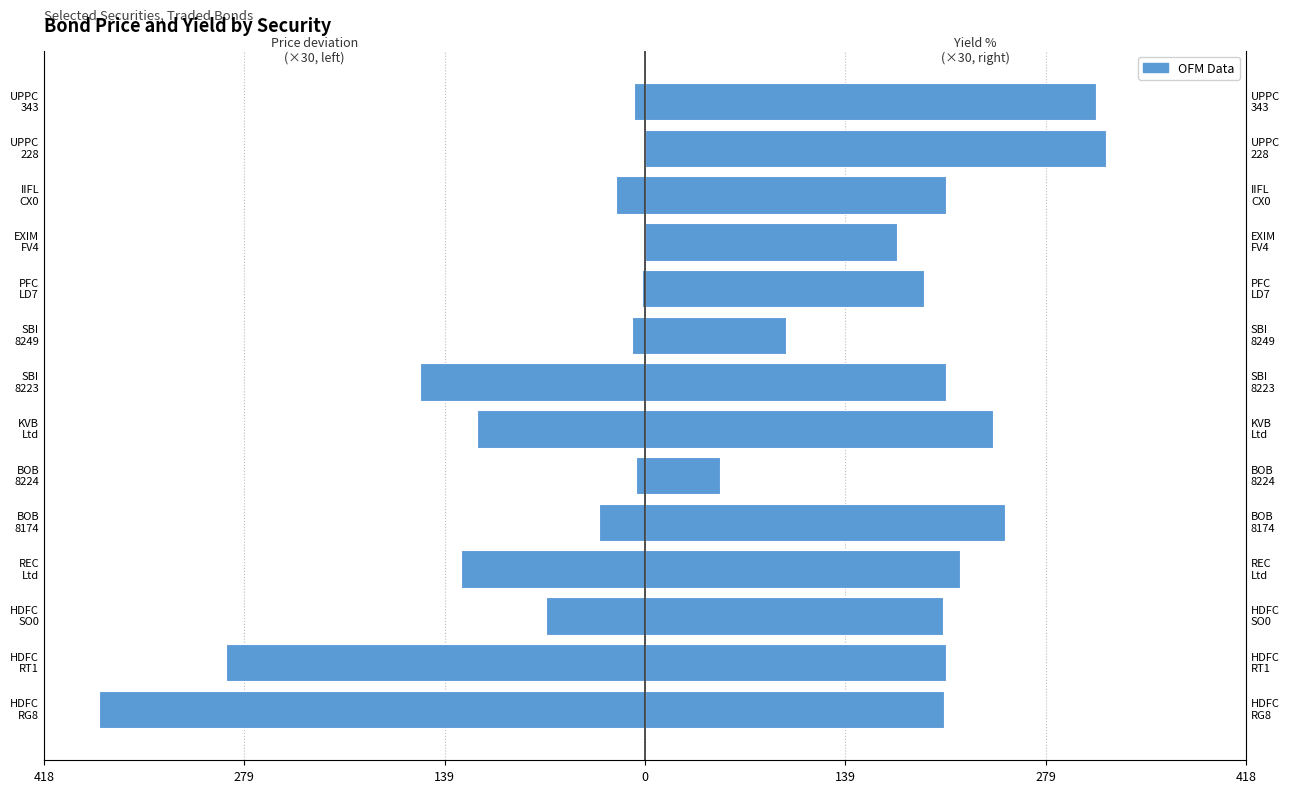

What is the difference between the maximum and minimum values in the Yield (wtd. avg.) % × 30 series?

268.8